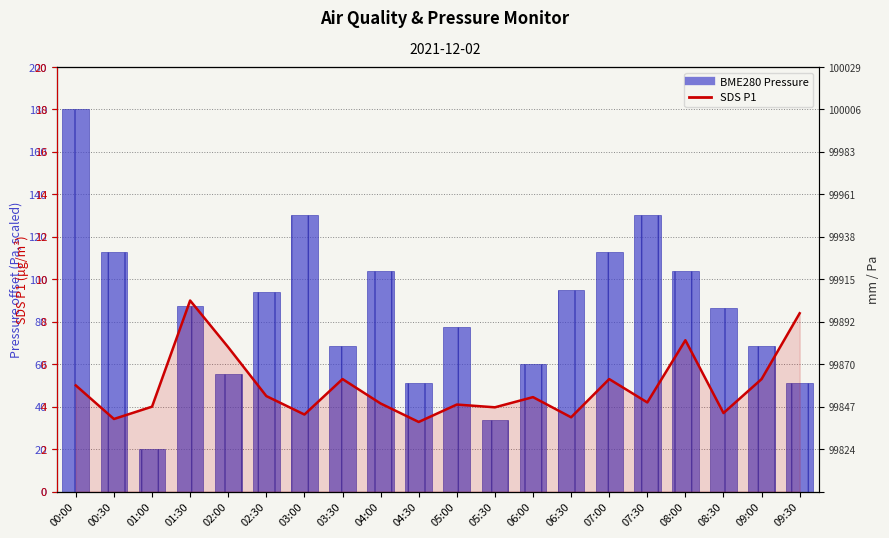

Which label corresponds to the smallest value in the chart?

04:30